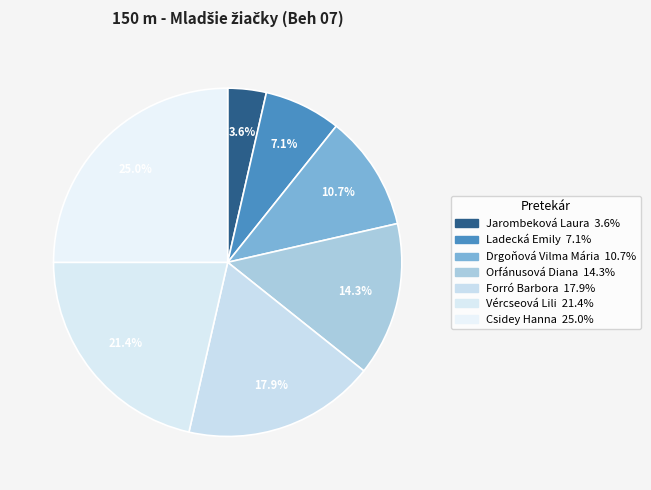

Count the number of slices in the pie.

7